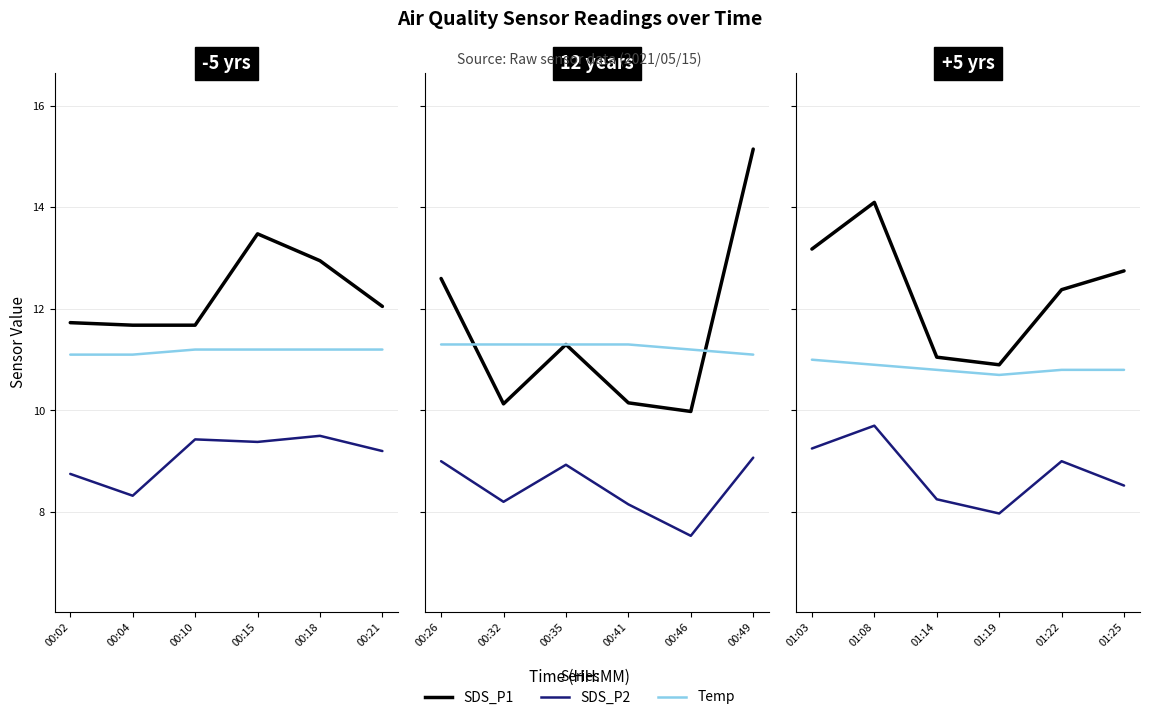

List the series in order of their overall mean, highest first.

SDS_P1, Temp, SDS_P2